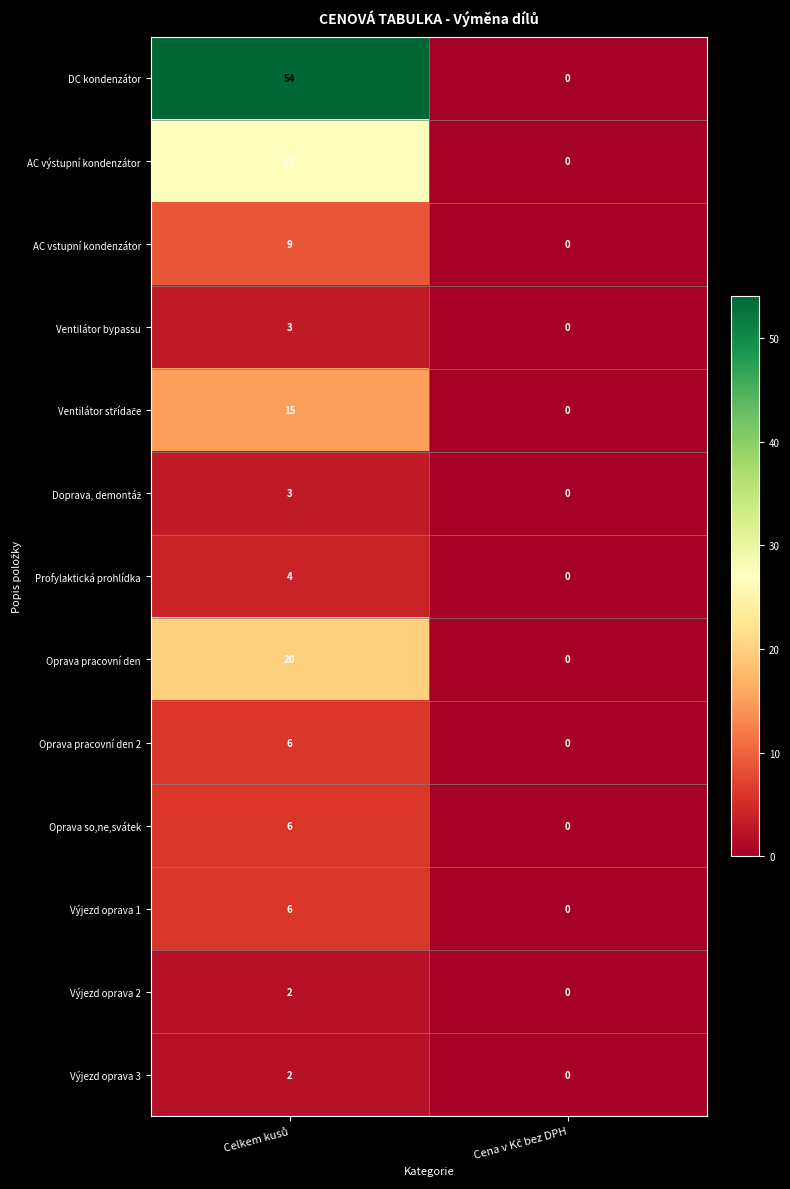

Which series has the largest total across all categories?

DC kondenzátor